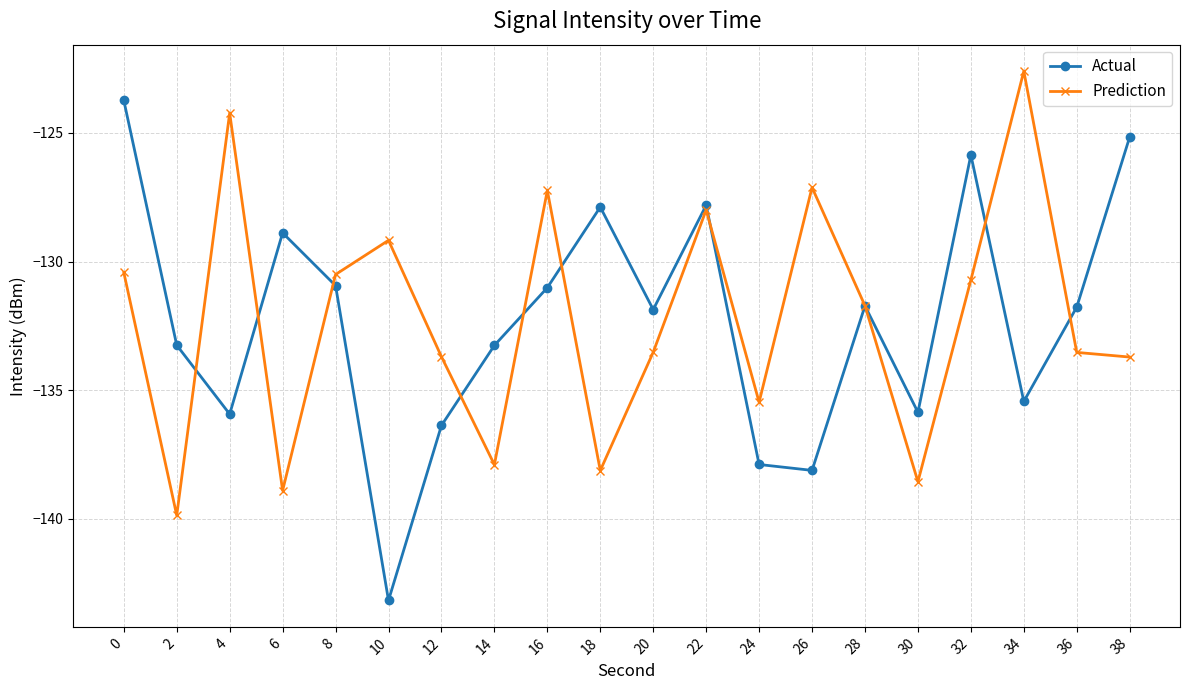

What is the total value across all series at 28?

-263.4